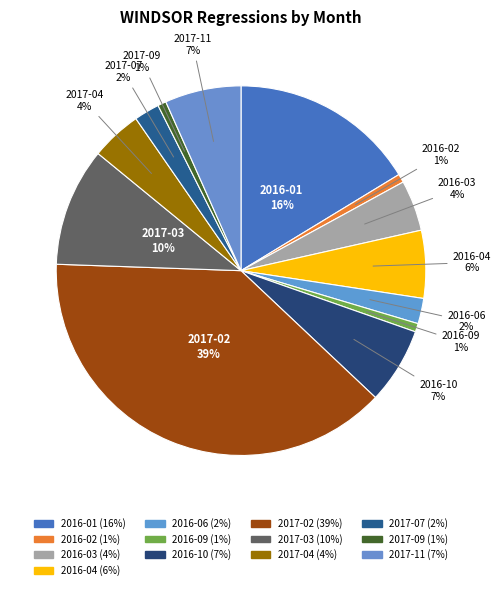

What is the ratio of the value at 2016-10 to the value at 2017-02?

0.2